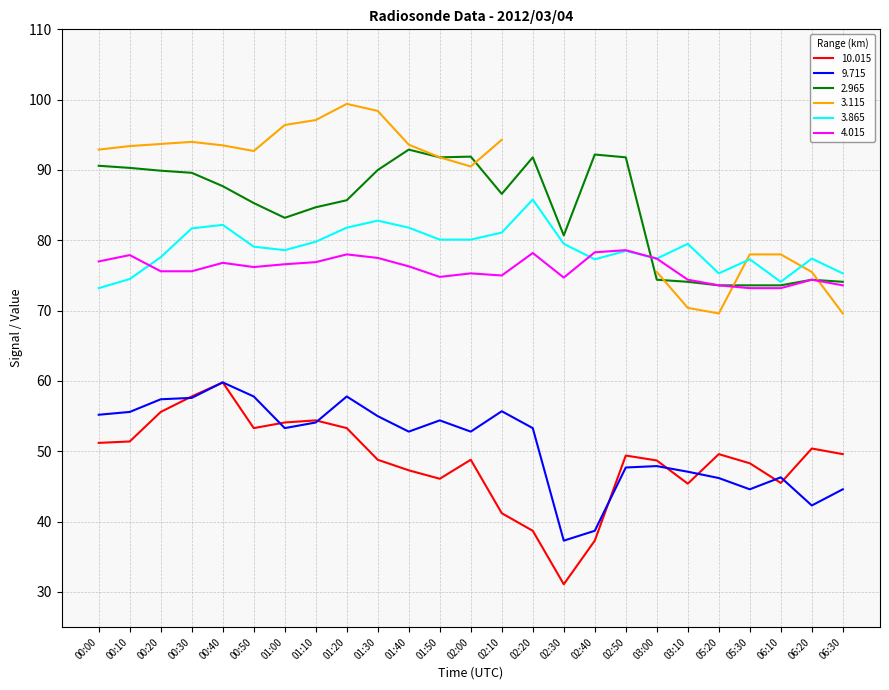

True or false: 10.015 and 3.865 intersect in this chart.

False